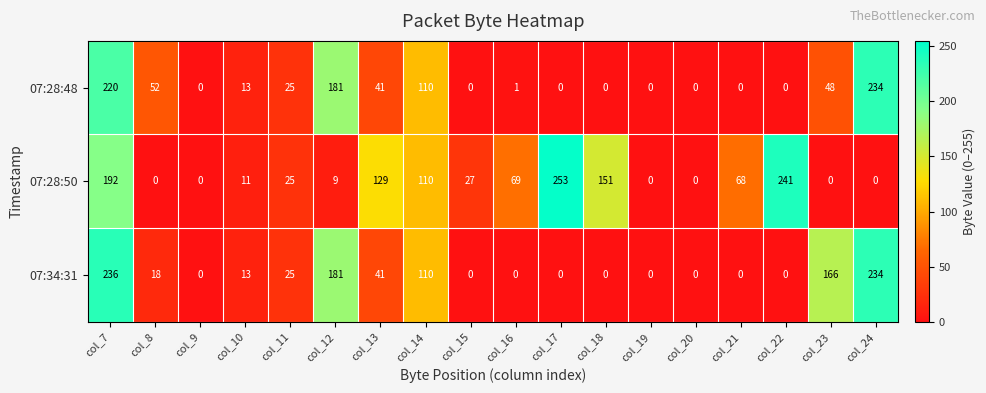

Which series has the largest range (max minus min)?

07:28:50